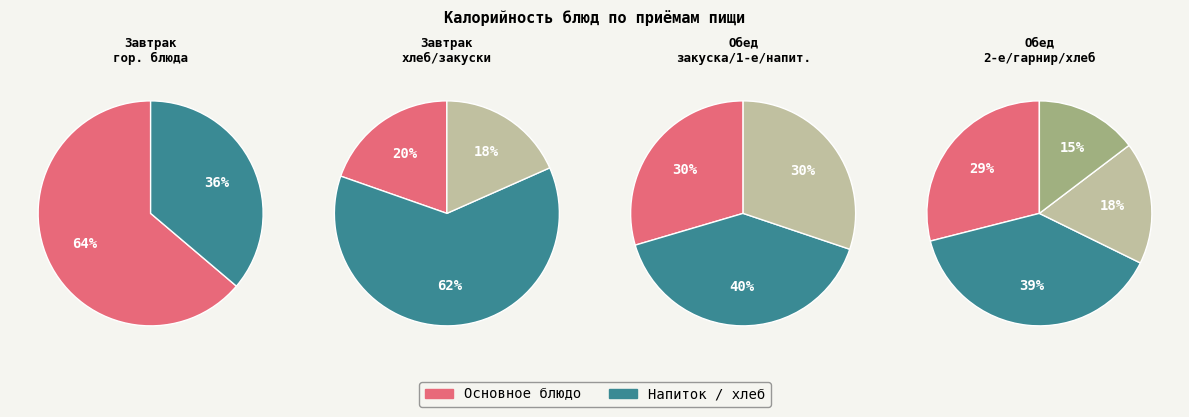

True or false: Свекольник с мясом accounts for 18% of the total.

False